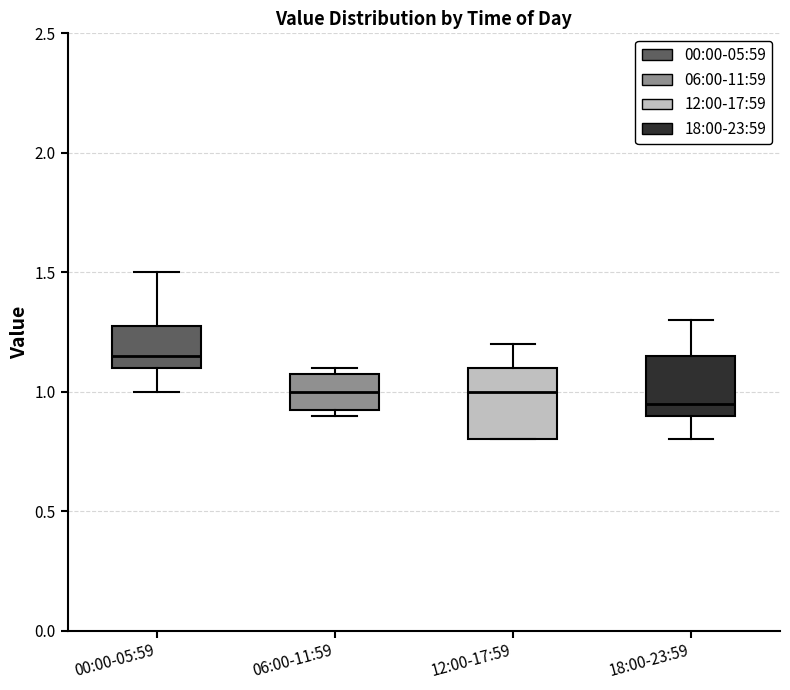

Where does the upper whisker of the box for 00:00-05:59 end on the y-axis? The values are not printed on the chart, so give them approximately, as read against the axis.

1.50